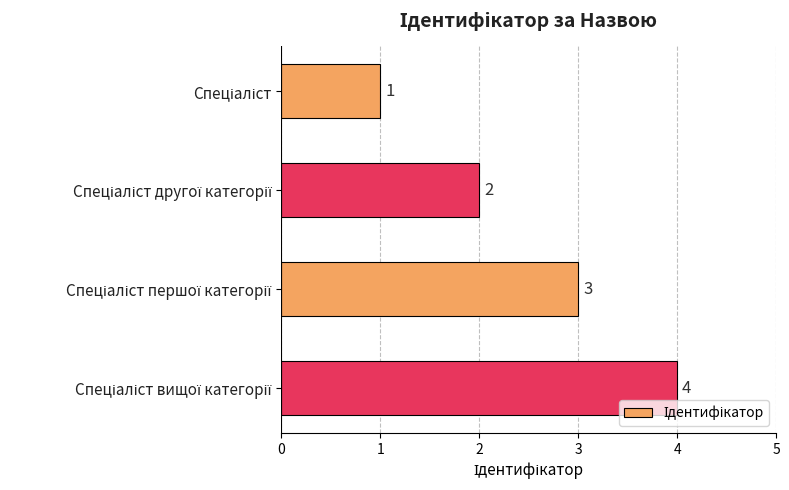

What is the minimum value shown in the chart?

1